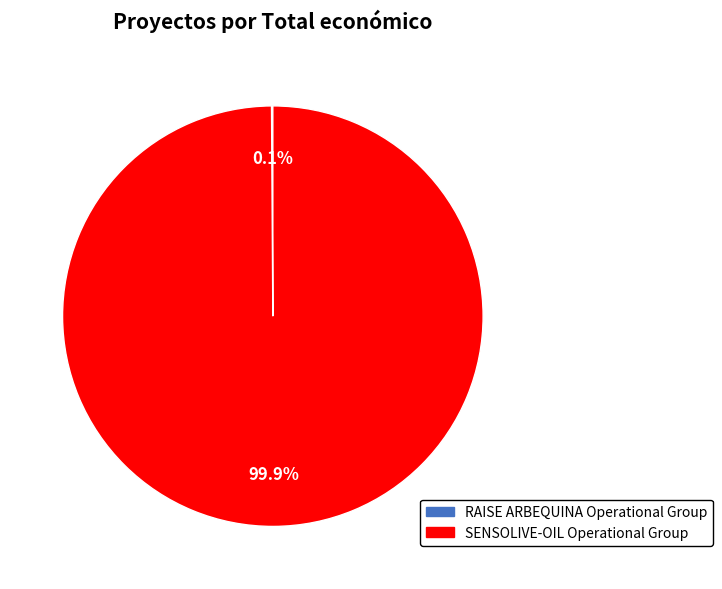

Which category has the biggest portion of the pie?

SENSOLIVE-OIL Operational Group